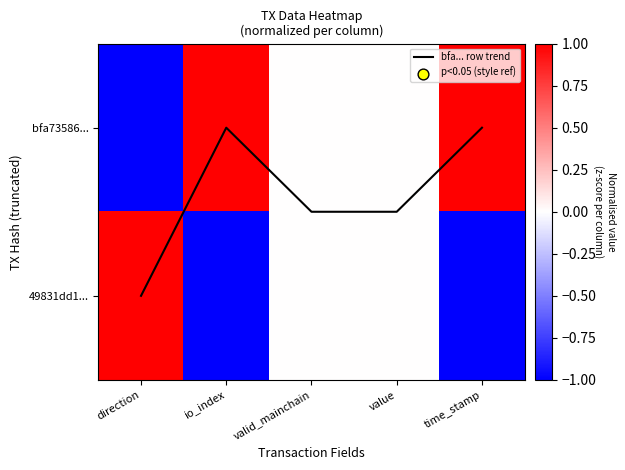

How many values in the bfa73586... series exceed 0?

2